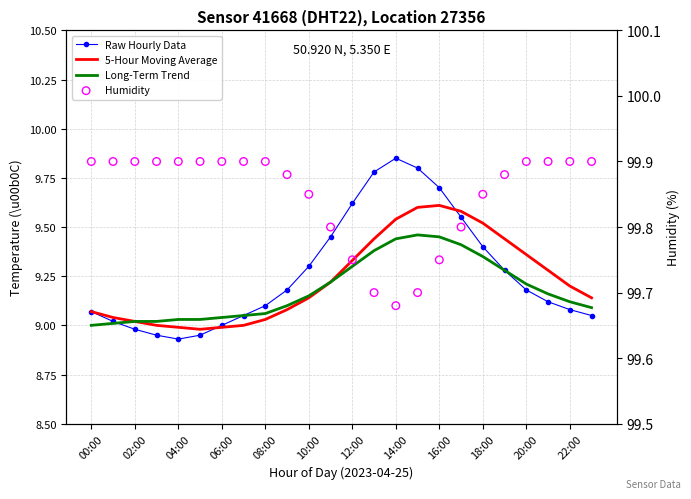

Which series reaches the minimum Y coordinate?

Raw Hourly Data